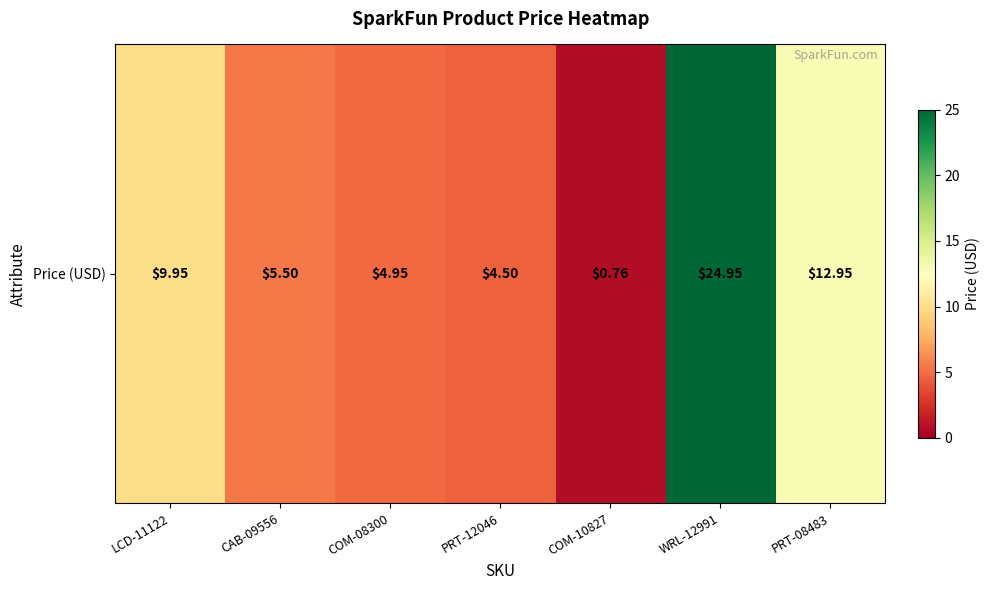

What is the change in value from PRT-12046 to PRT-08483?

+8.4